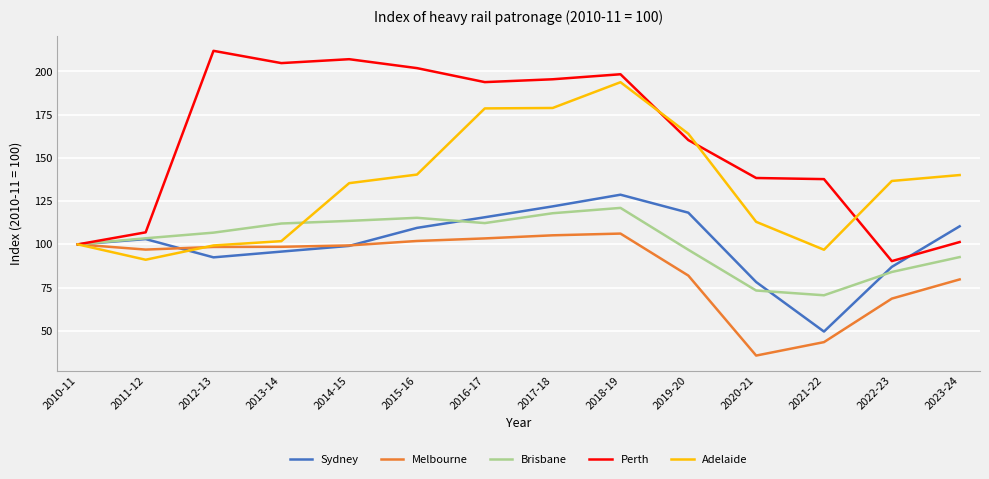

Which series has the widest spread of values?

Perth